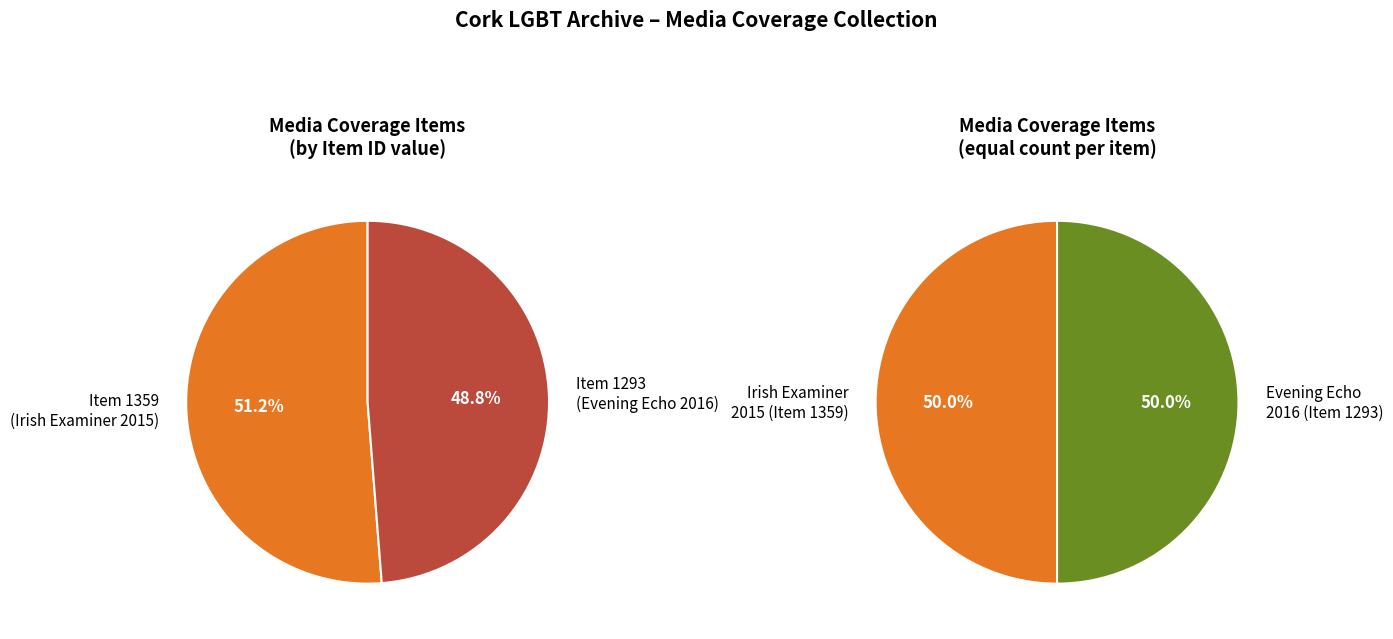

To the nearest percent, what portion does Irish Examiner 2015 Coverage of Cork Pride represent?

51%